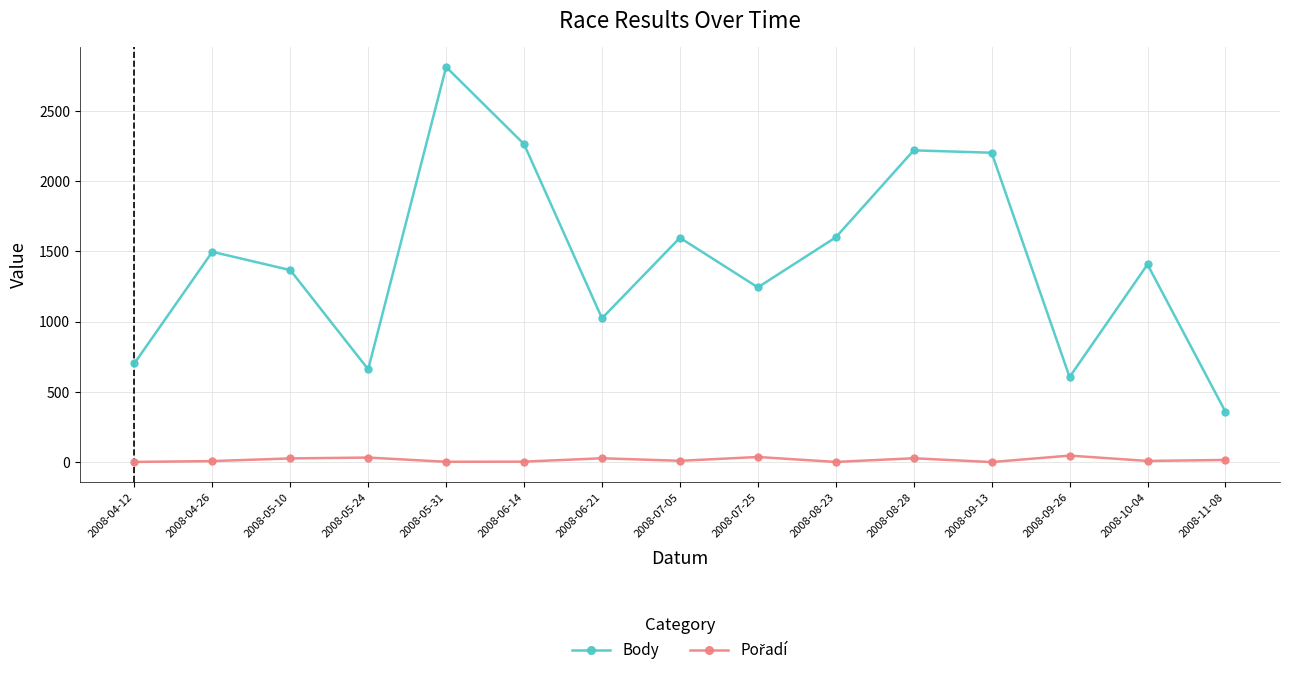

How many distinct data groups are displayed?

2